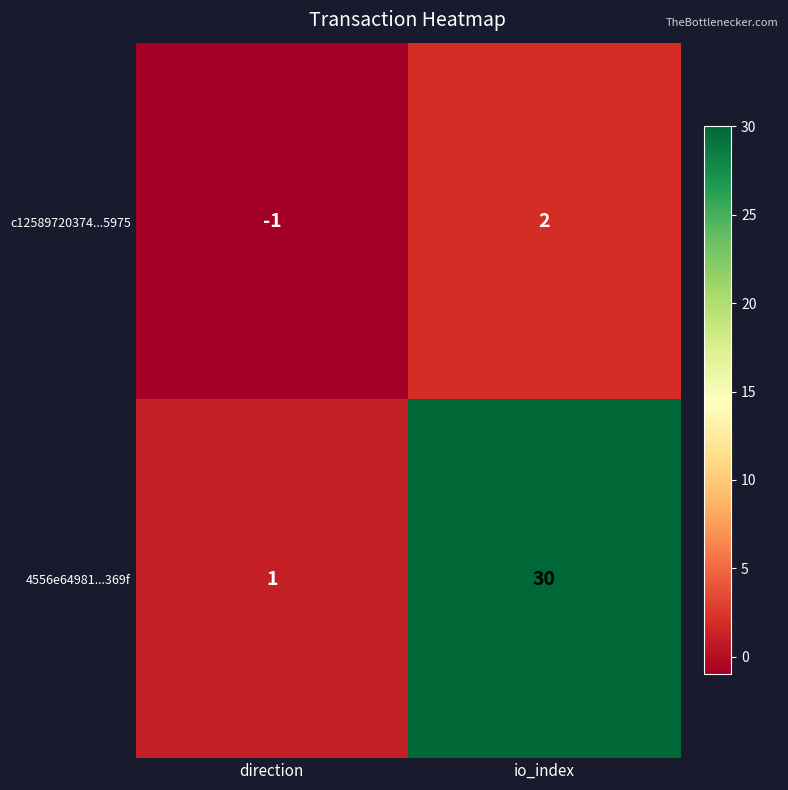

What is the difference between the c12589720374...5975 values at direction and io_index?

3